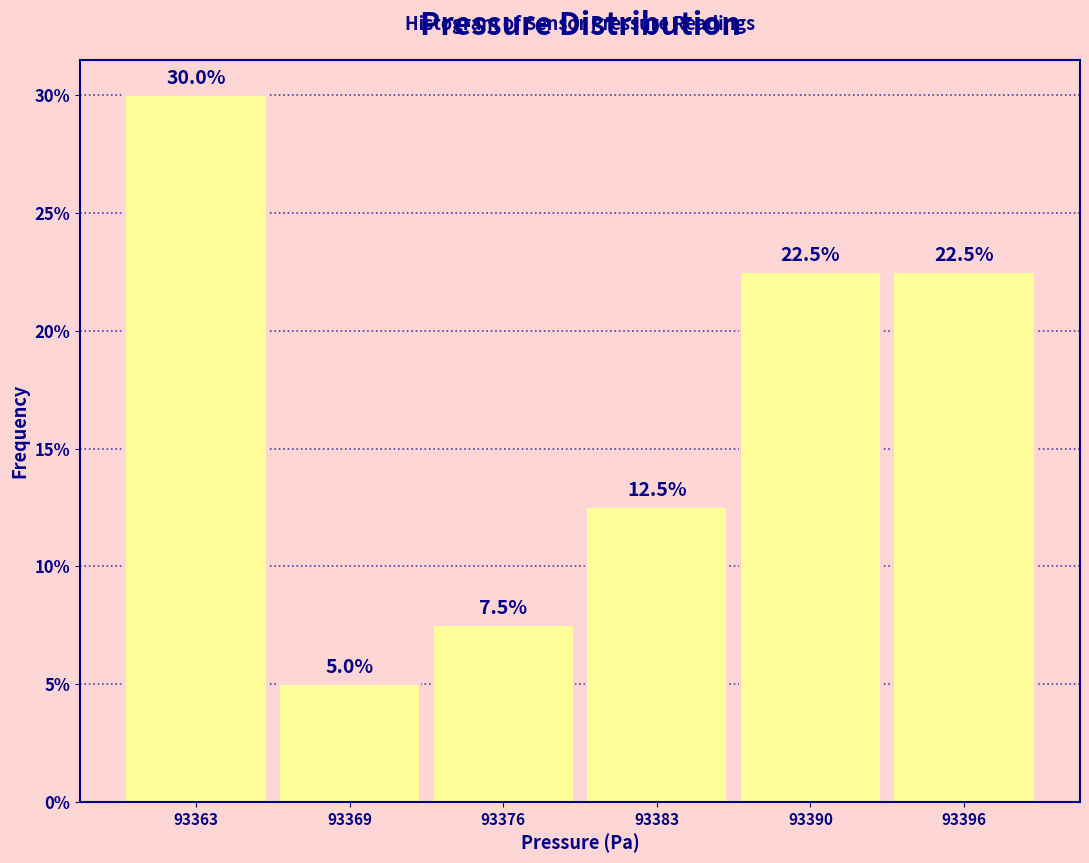

Does the chart contain any negative values?

No